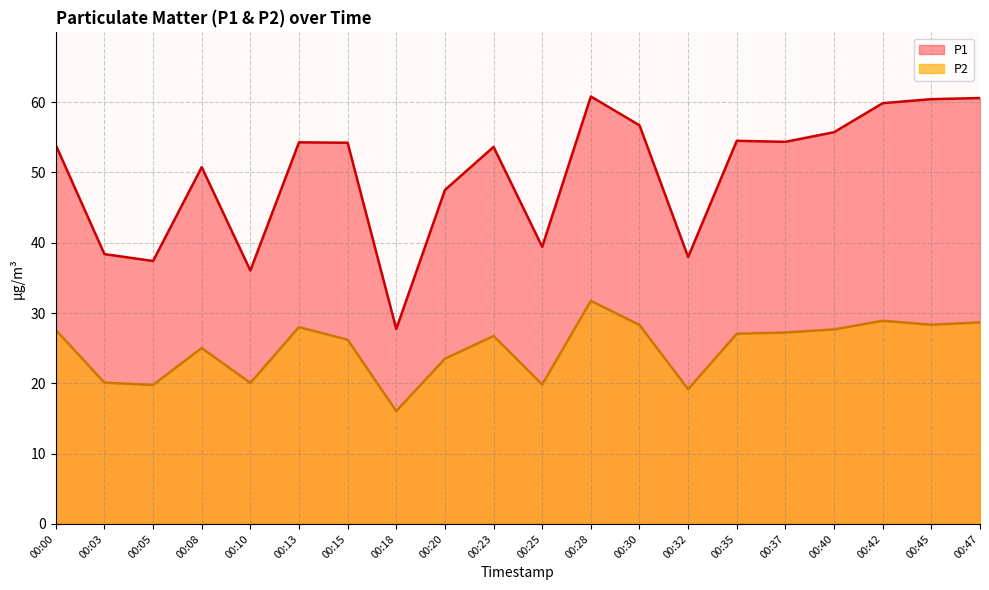

The value of P2 at 00:28 is 31.7. True or false?

True